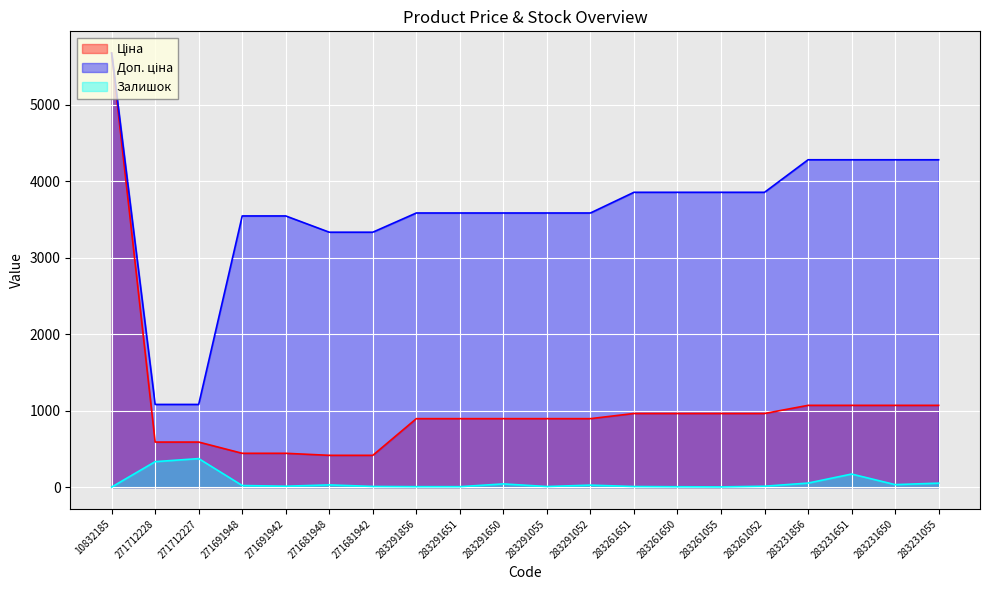

What are all the series names shown in the legend?

Ціна, Доп. ціна, Залишок